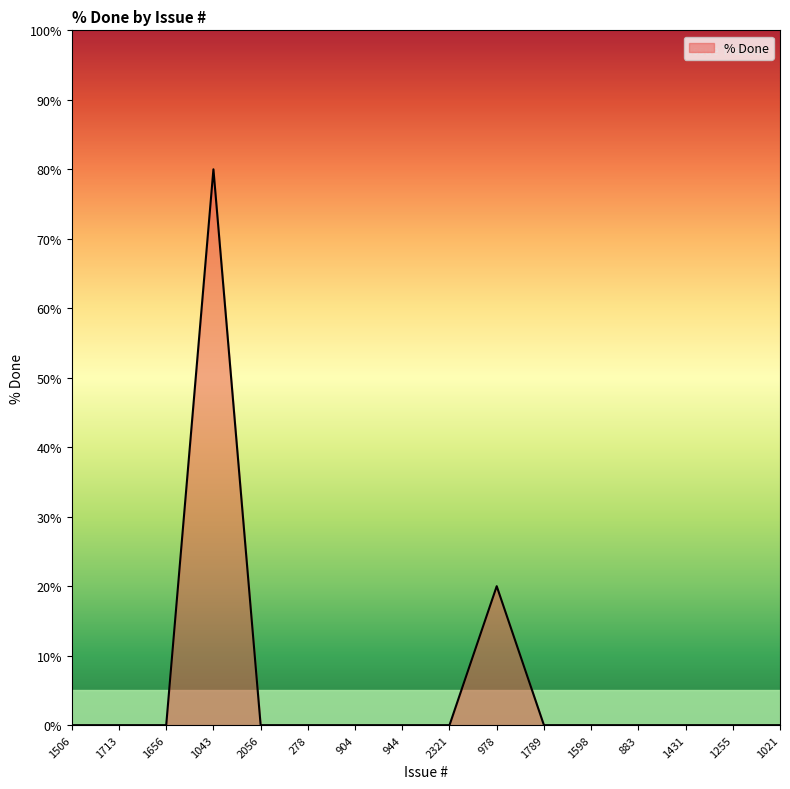

How many lines are shown in the chart?

1